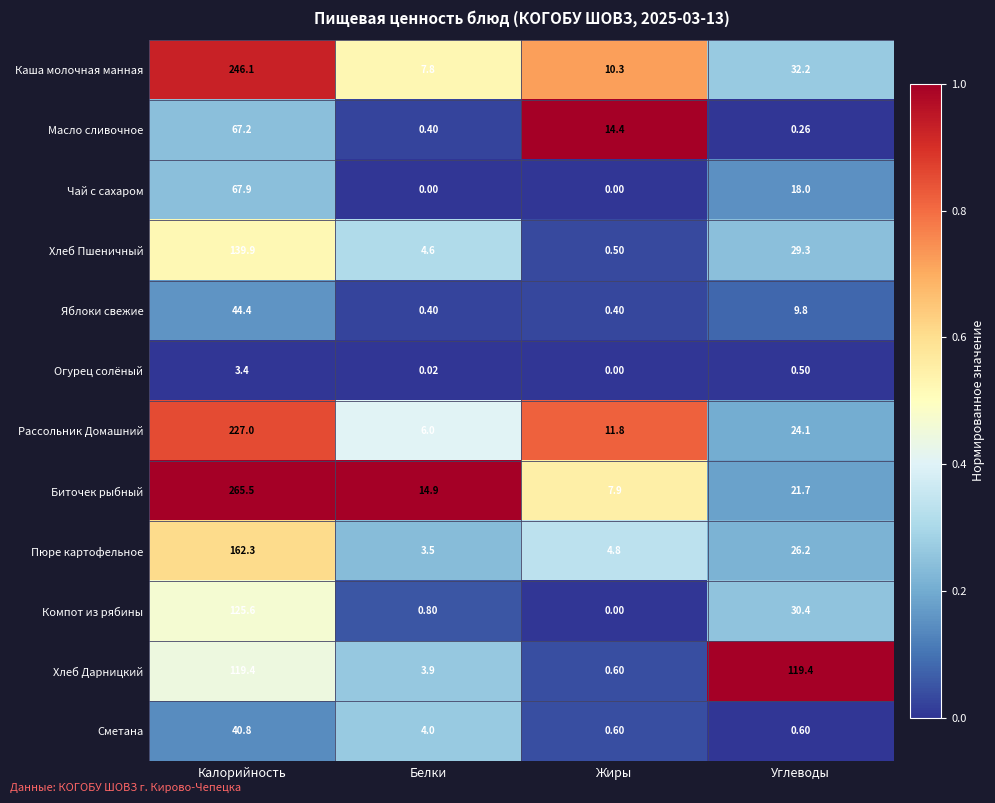

Which series has the widest spread of values?

Биточек рыбный